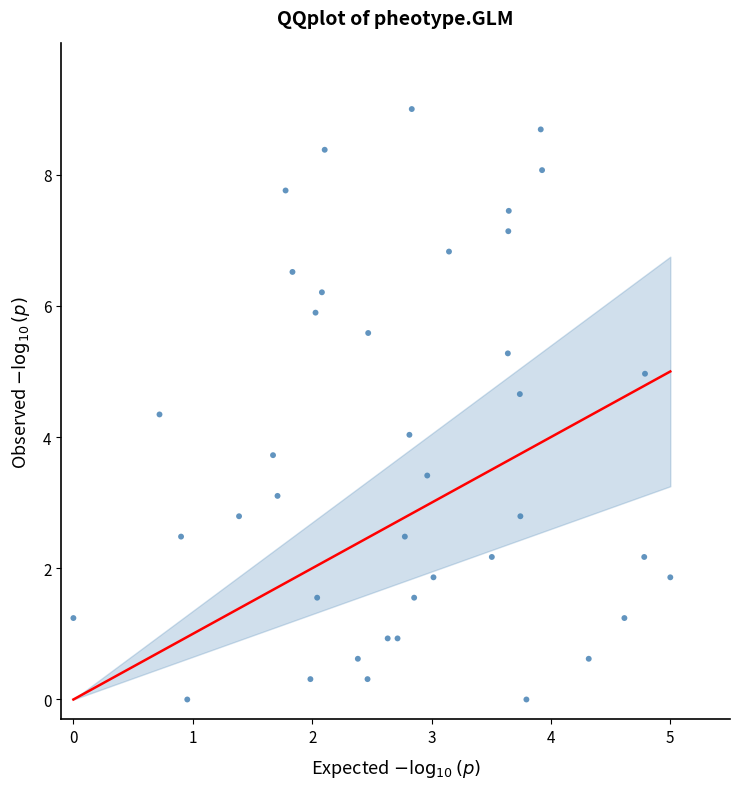

What is the range of X values (max minus min)?

5.0